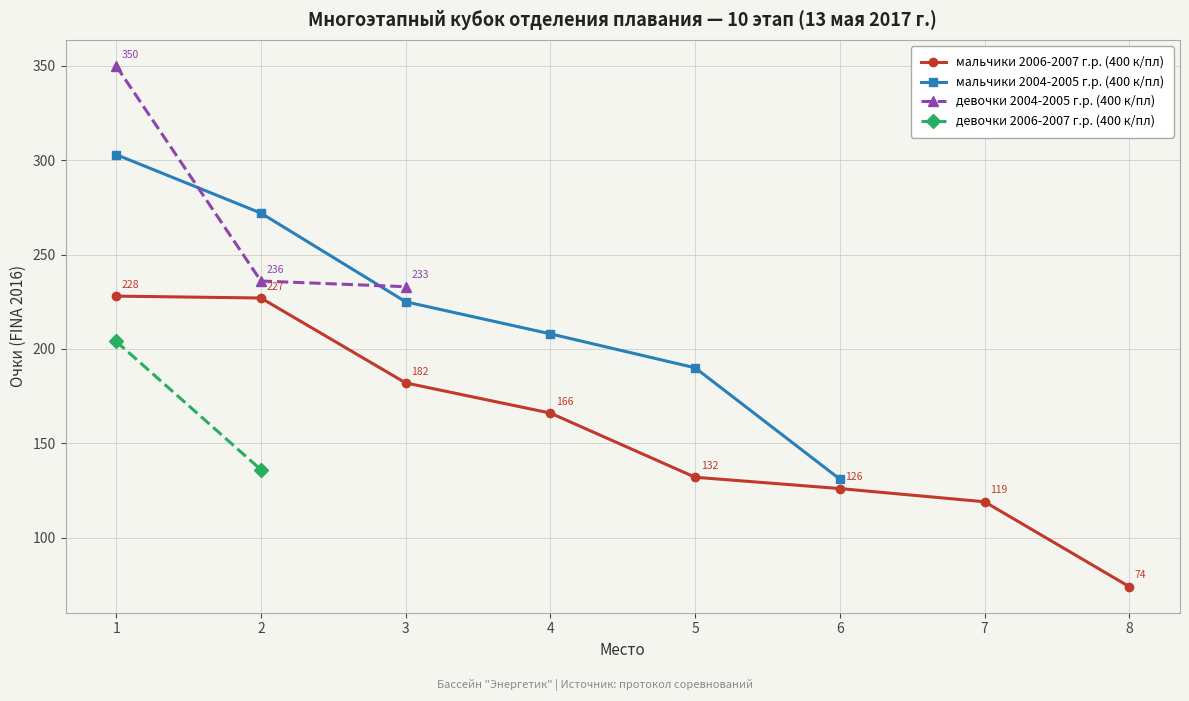

At which category does the chart reach its peak across all series?

1